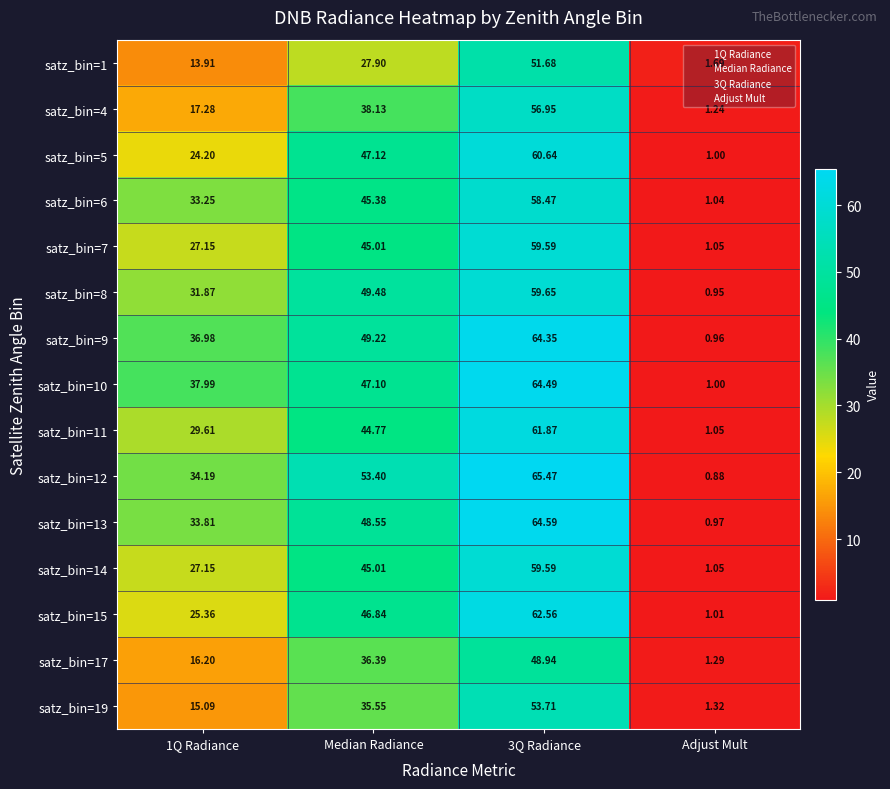

Which label corresponds to the smallest value in the chart?

Adjust Mult